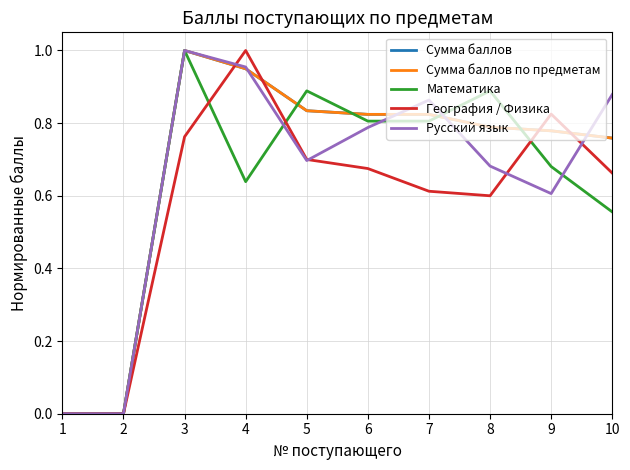

Rank the series by their maximum value, from lowest to highest.

Сумма баллов, Сумма баллов по предметам, Математика, География / Физика, Русский язык